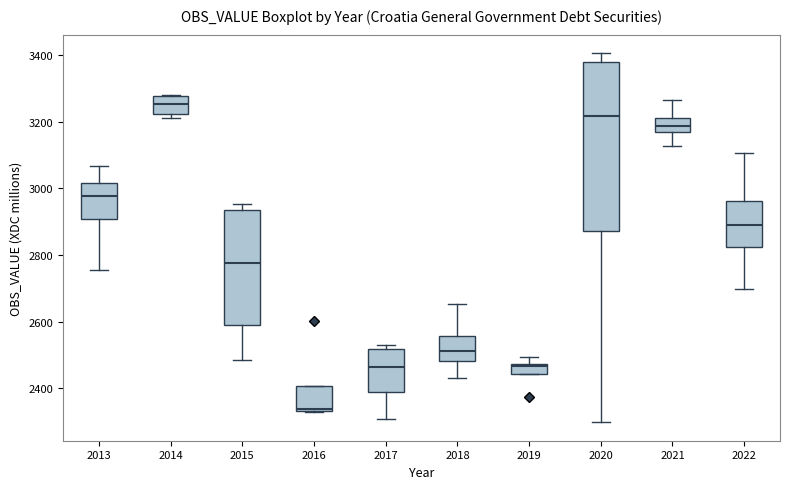

Reading left to right, transcribe this box plot: for each box, give where its median line is, the range the box spans, and where its two whiskers end, as read against the y-axis. The values are not printed on the chart, so give them approximately, as read against the axis.

2013: median 2980, box 2900 to 3020, whiskers 2760 to 3060
2014: median 3260, box 3220 to 3280, whiskers 3220 (just below the box's lower edge) to 3280
2015: median 2780, box 2580 to 2940, whiskers 2480 to 2960
2016: median 2340 (just above the box's lower edge), box 2340 to 2400, whiskers 2320 to 2400
2017: median 2460, box 2380 to 2520, whiskers 2300 to 2540
2018: median 2520, box 2480 to 2560, whiskers 2440 to 2660
2019: median 2460, box 2440 to 2480, whiskers 2440 to 2500
2020: median 3220, box 2880 to 3380, whiskers 2300 to 3400
2021: median 3180 (inside the box), box 3180 to 3220, whiskers 3120 to 3260
2022: median 2900, box 2820 to 2960, whiskers 2700 to 3100